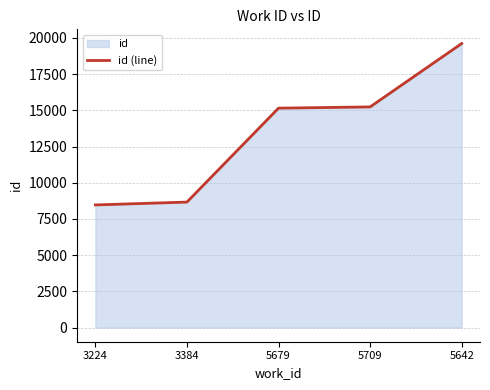

What is the approximate value at 5642, to the nearest 10?

19620